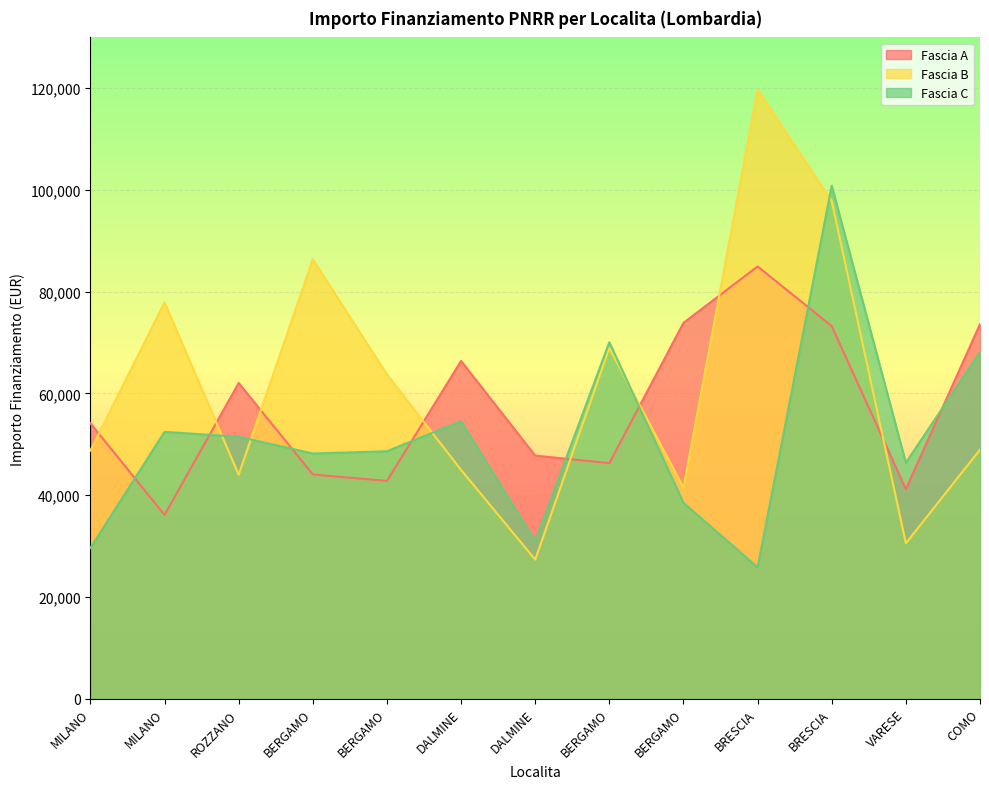

What are all the series names shown in the legend?

Fascia A, Fascia B, Fascia C